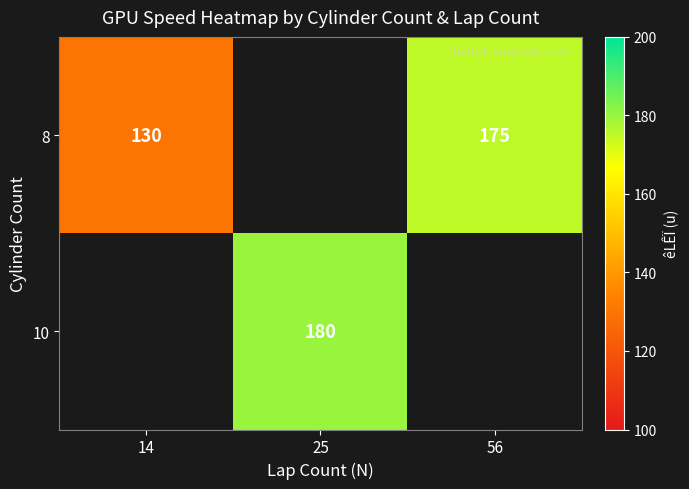

What is the maximum value shown in the chart?

180.0